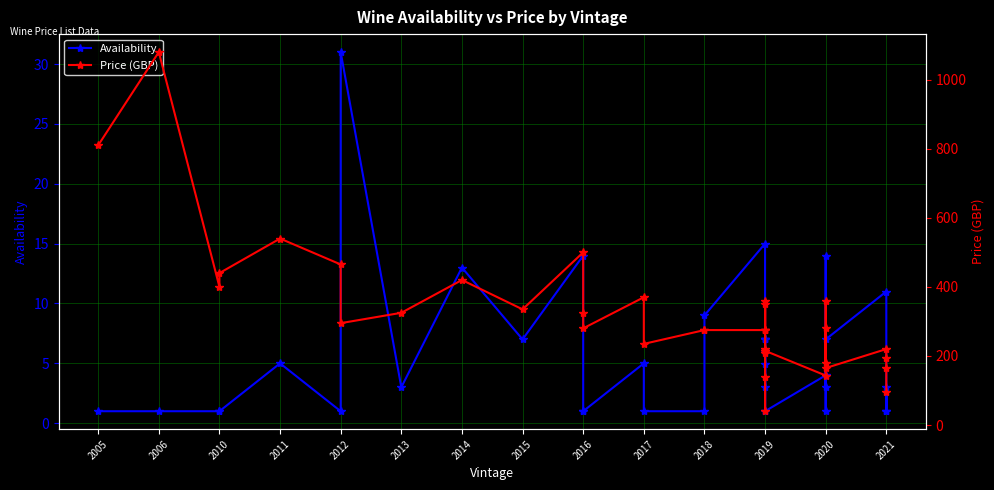

What is the greatest value displayed?

1080.0